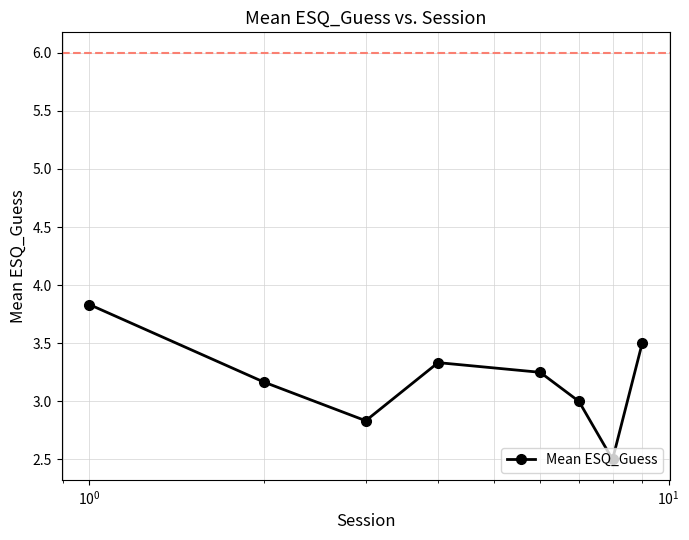

What is the sum of all values?

25.4